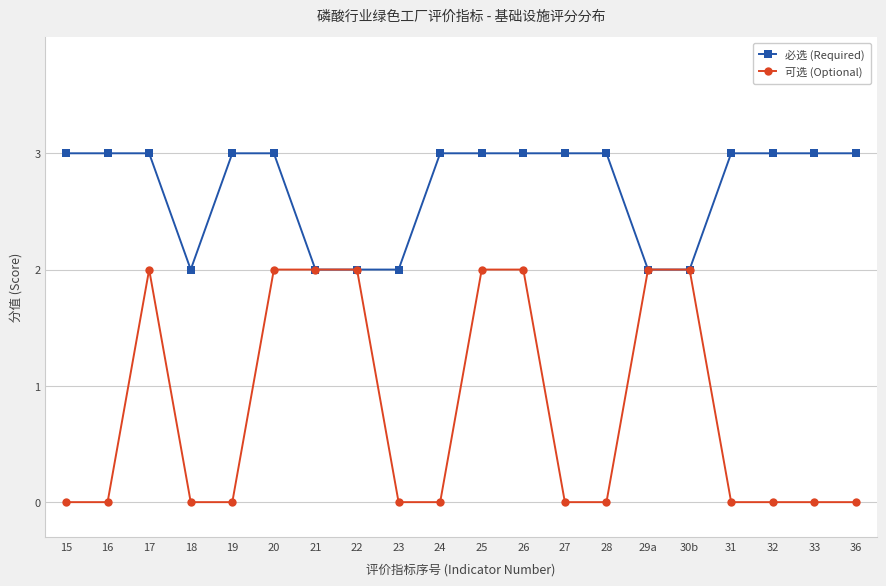

Which series has the largest range (max minus min)?

可选 (Optional)